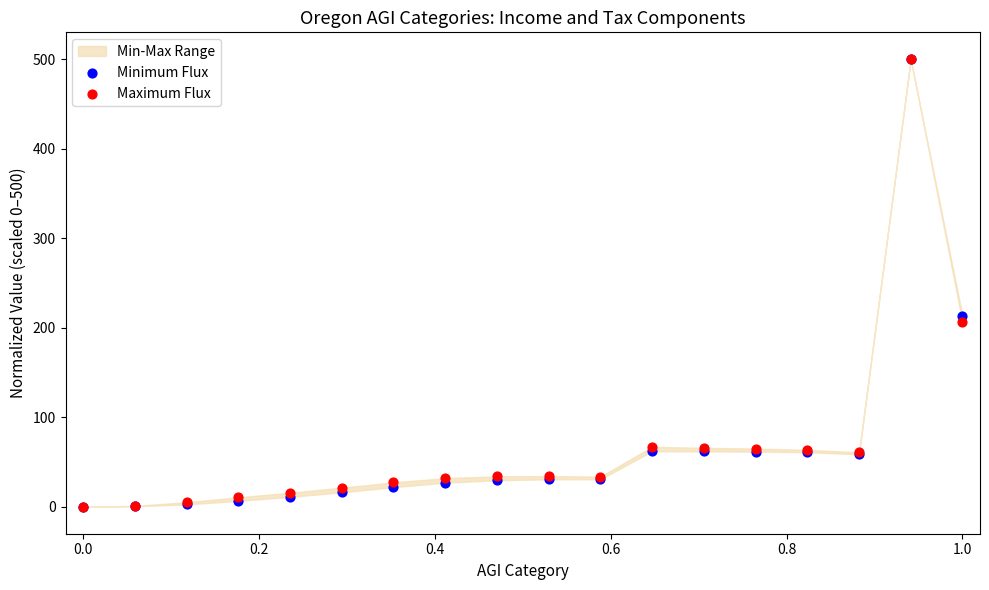

In the Maximum Flux series, what Y value is closest to 250?

206.4